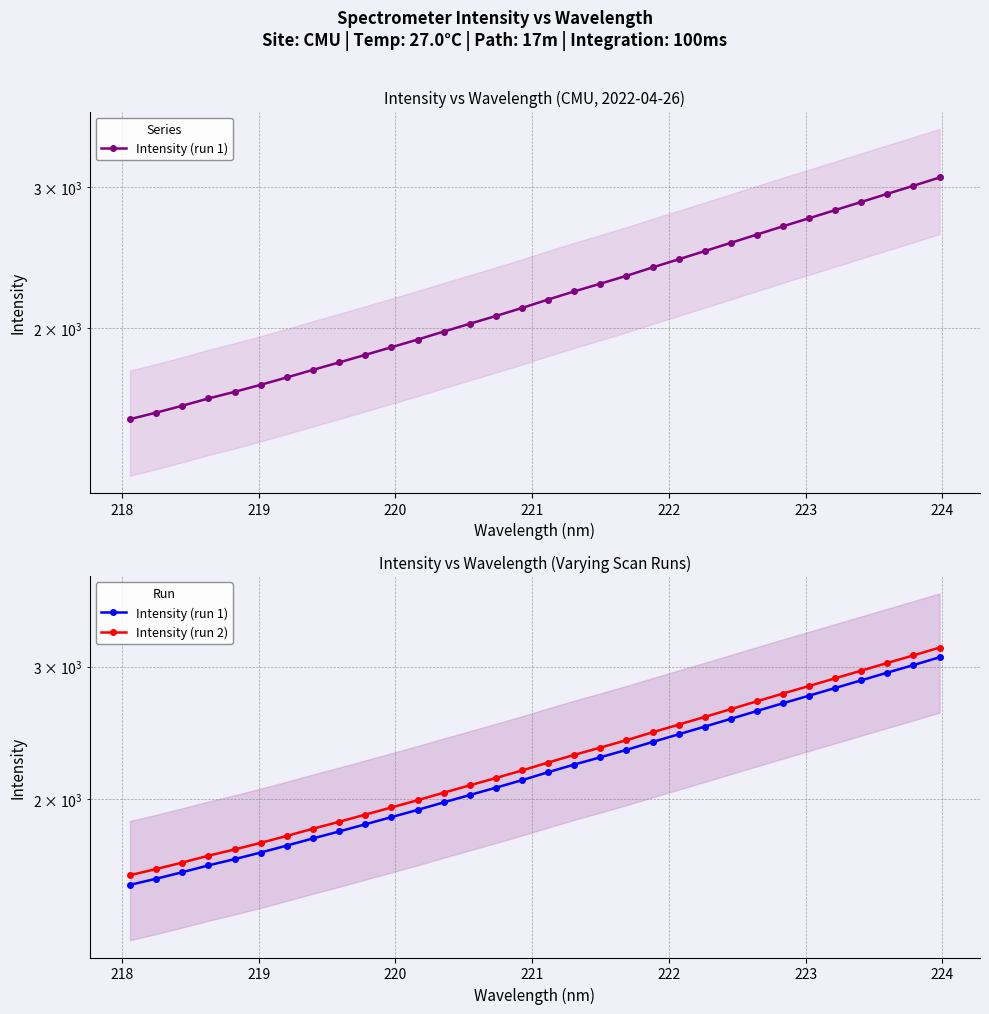

What are all the series names shown in the legend?

Intensity (run 1), Intensity (run 2)